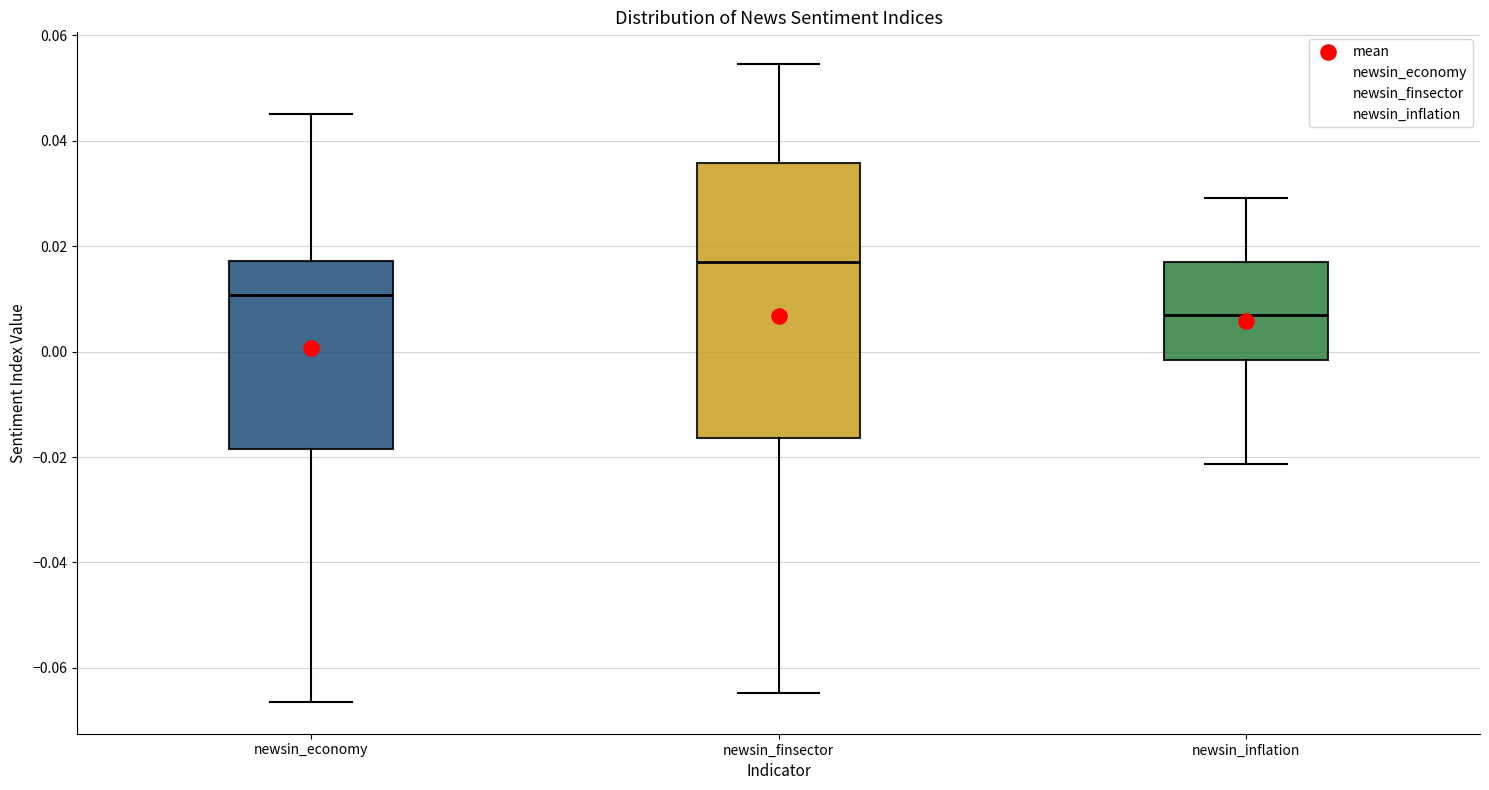

Which box's median line is the highest?

newsin_finsector